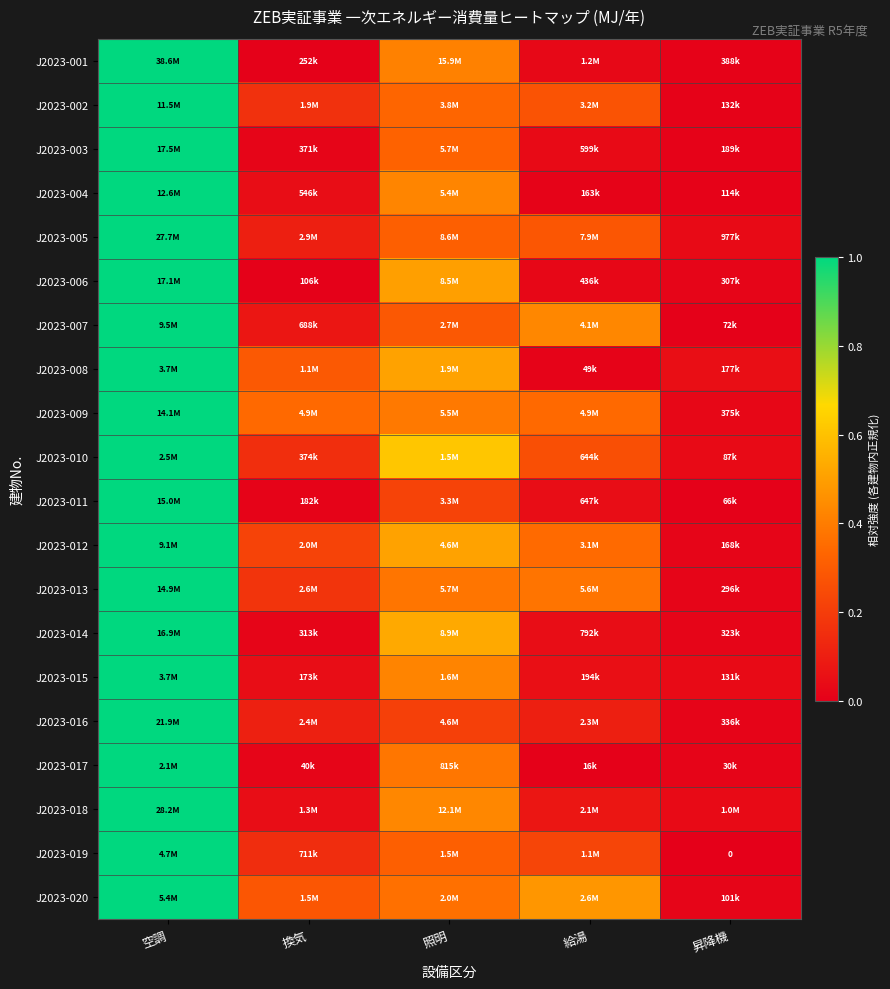

How many distinct data groups are displayed?

20